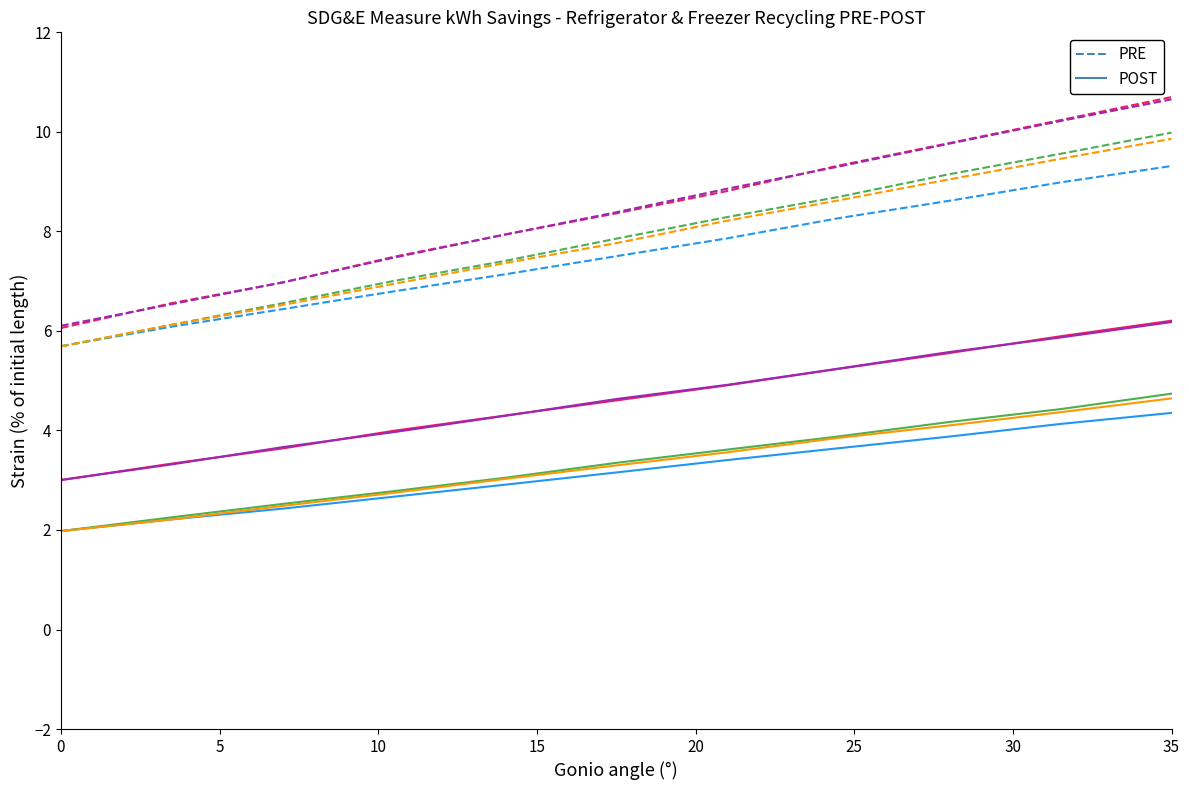

What is the total value across all series at 10?

10.6